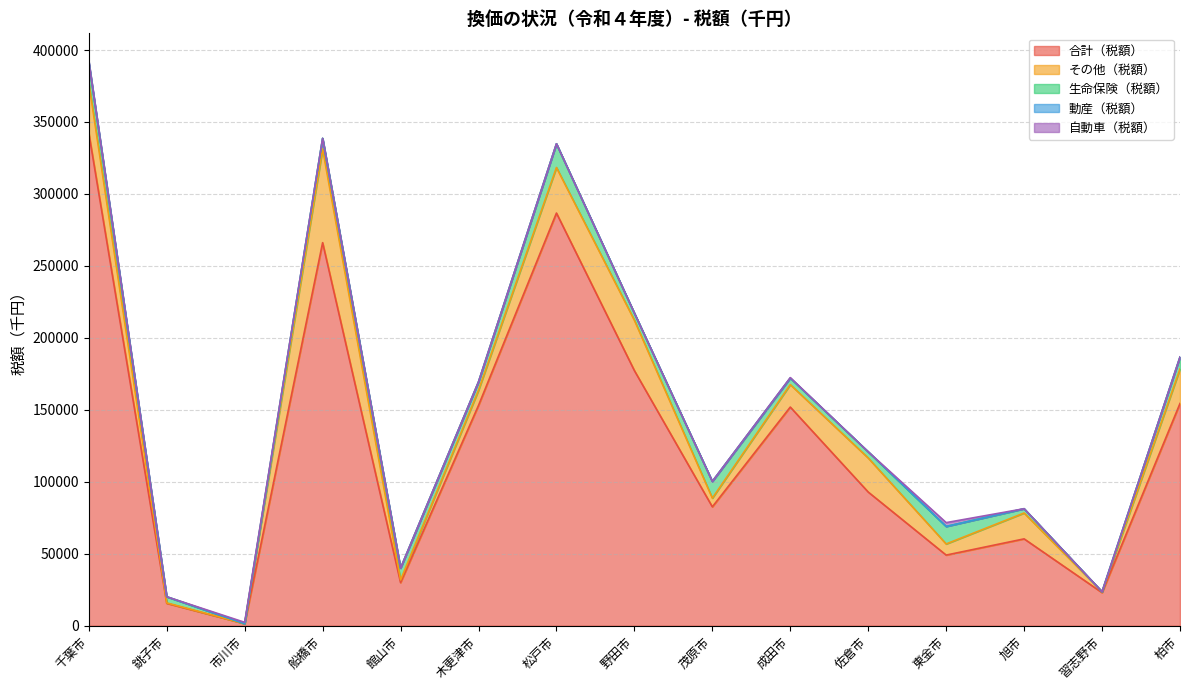

True or false: その他（税額） and 動産（税額） cross at least once.

False